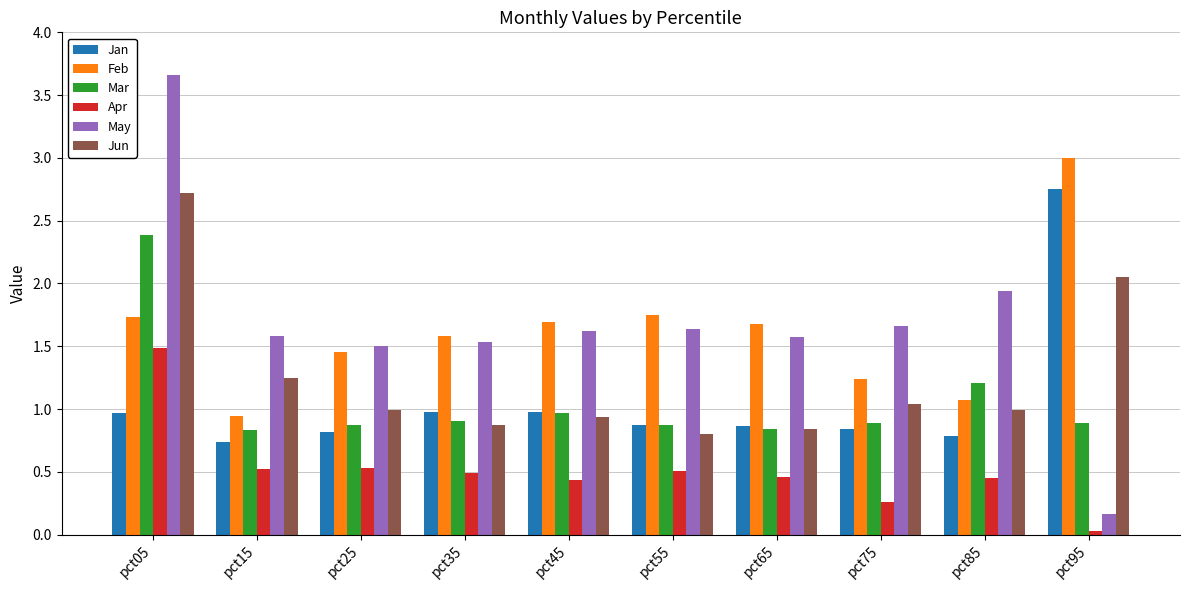

True or false: Mar has a value of 1.0 at pct45.

True